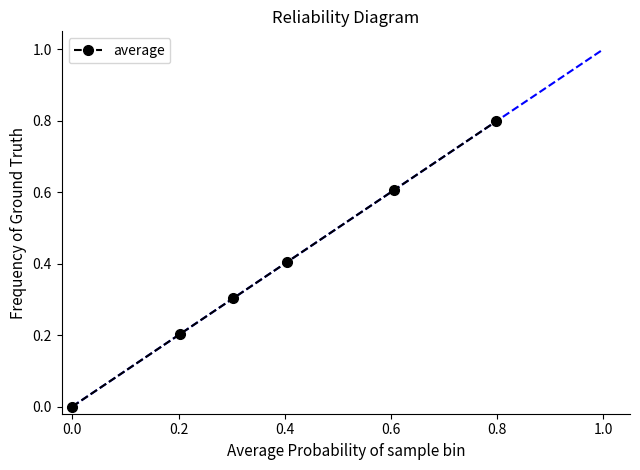

Reading left to right, transcribe all the data shown in this chart.

0.0	0.2	0.3	0.4	0.6	0.8